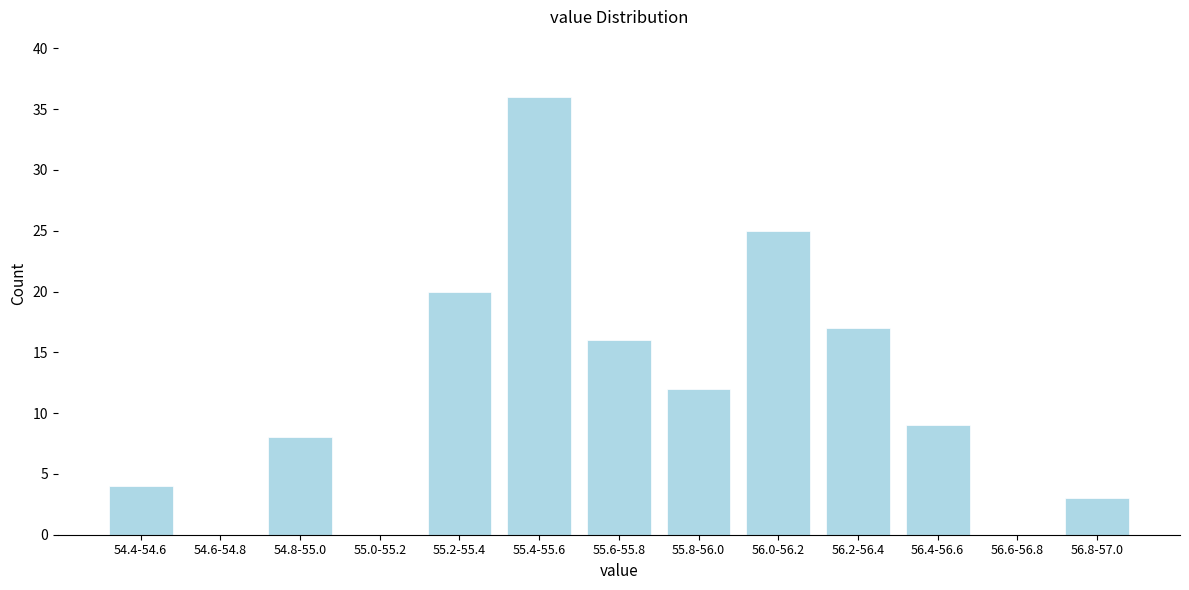

Reading right to left, extract all data points from this chart.

56.8-57.0=3	56.6-56.8=0	56.4-56.6=9	56.2-56.4=17	56.0-56.2=25	55.8-56.0=12	55.6-55.8=16	55.4-55.6=36	55.2-55.4=20	55.0-55.2=0	54.8-55.0=8	54.6-54.8=0	54.4-54.6=4